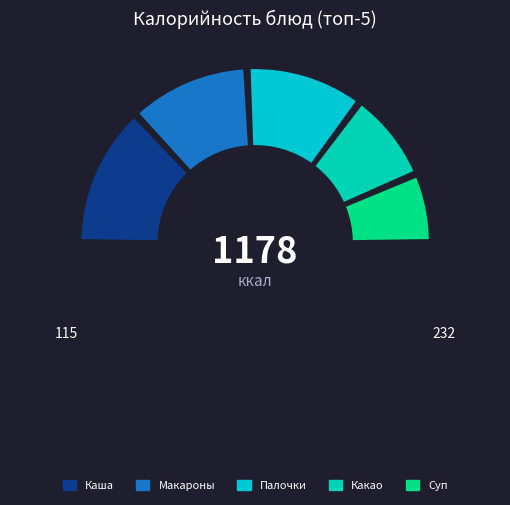

The Чай с лимоном slice represents 5% of the pie. True or false?

True